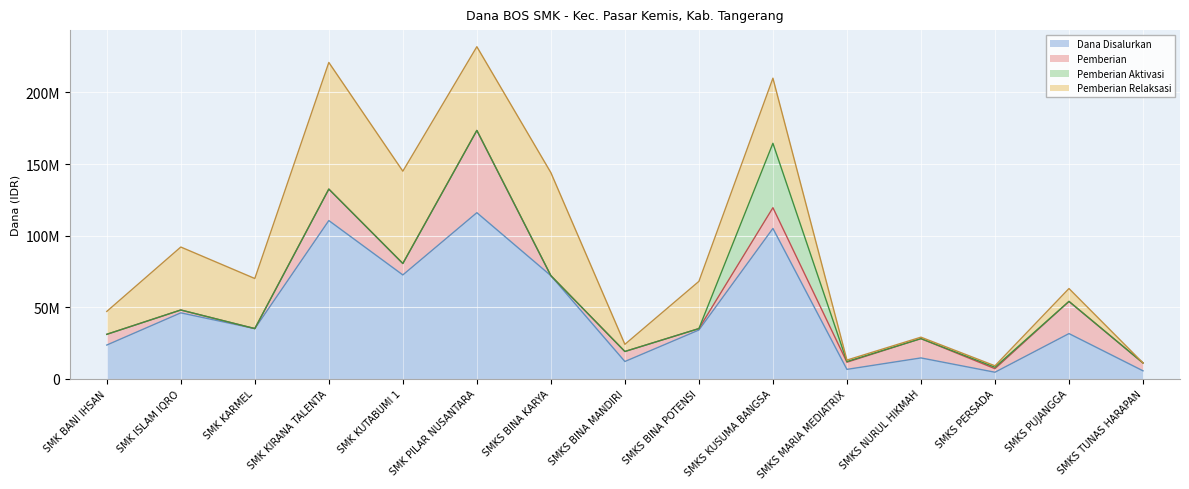

What is the value of the Dana Disalurkan point at the 12th from the left?

14500000